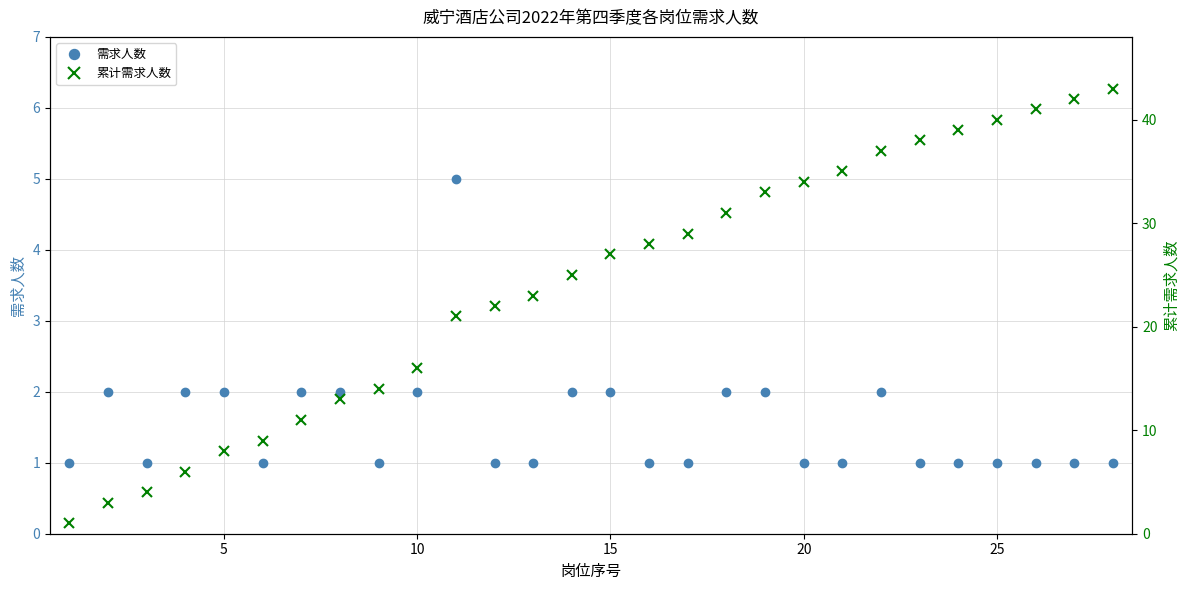

What is the average value of the 累计需求人数 series?

24